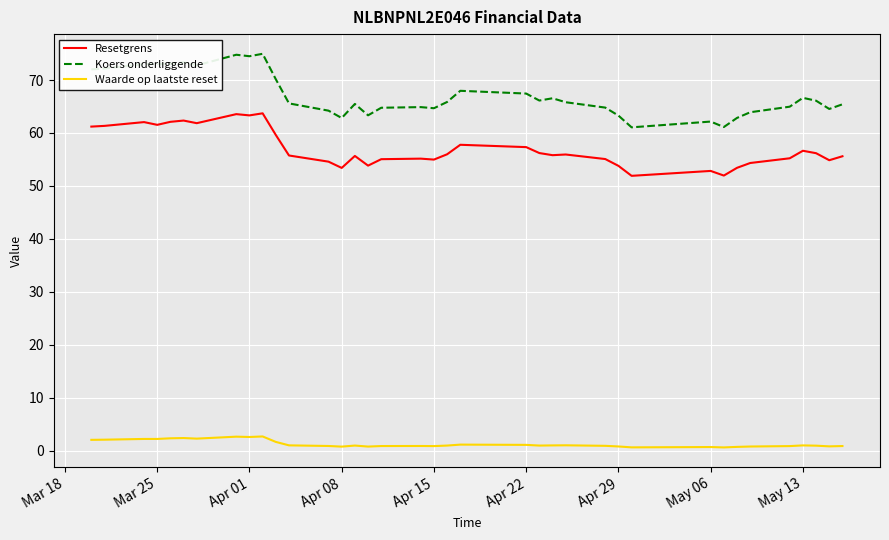

Rank the series by their average value, from lowest to highest.

Waarde op laatste reset, Resetgrens, Koers onderliggende